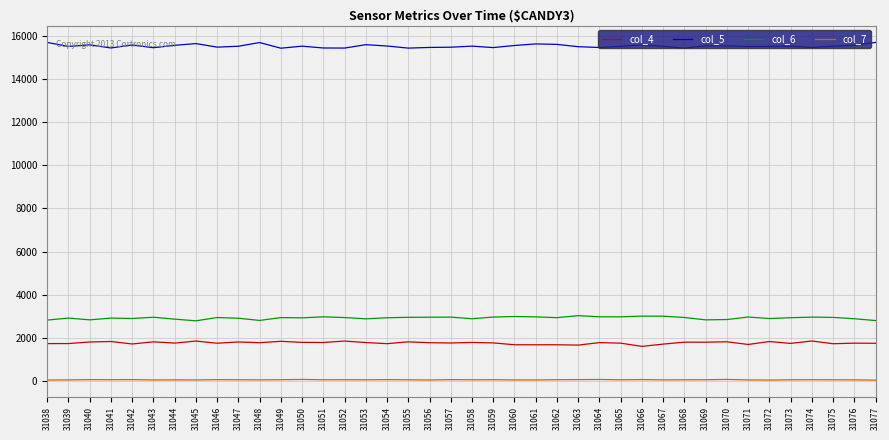

True or false: col_4 has more than 2 points higher than both neighbors.

True